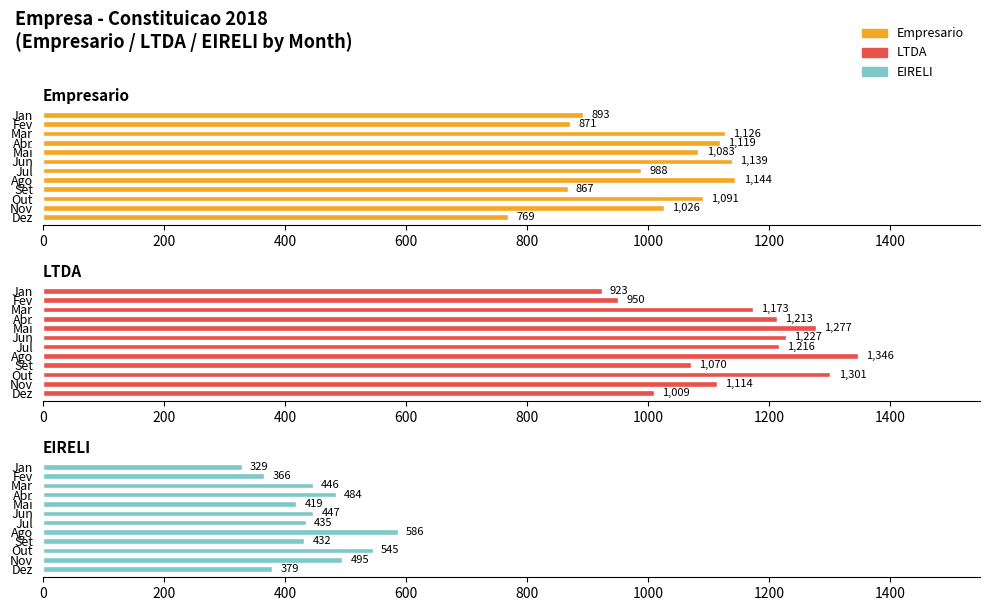

What are all the series names shown in the legend?

Empresario, LTDA, EIRELI